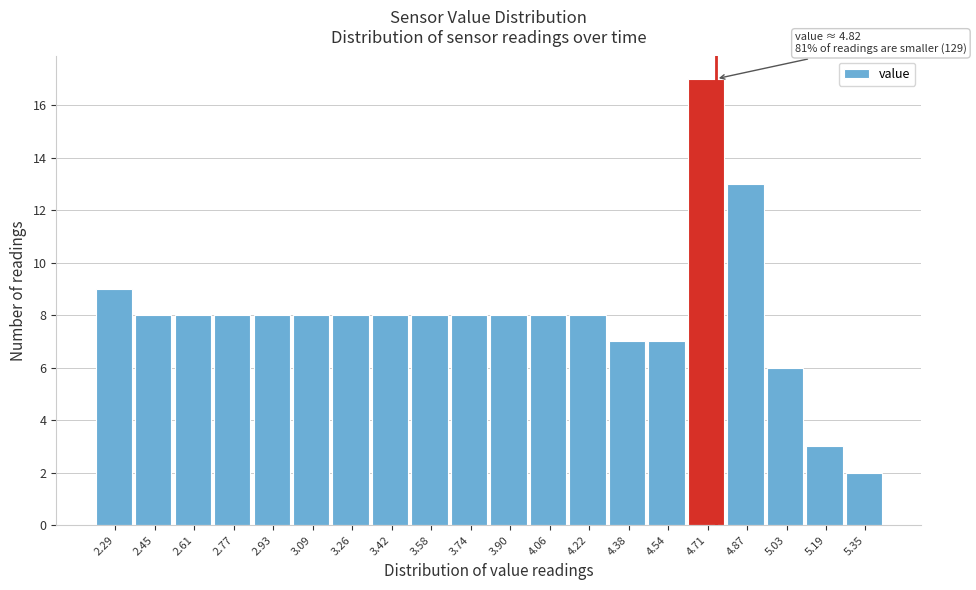

Reading left to right, extract all data points from this chart.

9	8	8	8	8	8	8	8	8	8	8	8	8	7	7	17	13	6	3	2